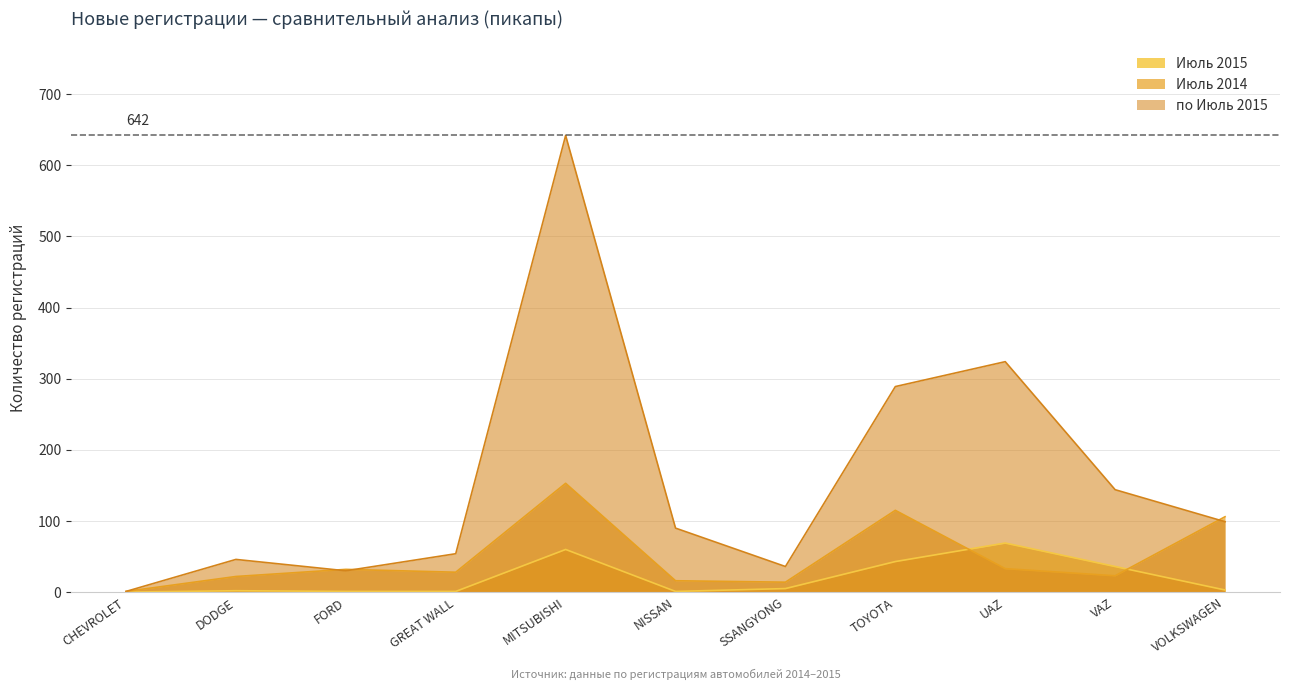

Between CHEVROLET and SSANGYONG, which series saw the biggest shift?

по Июль 2015